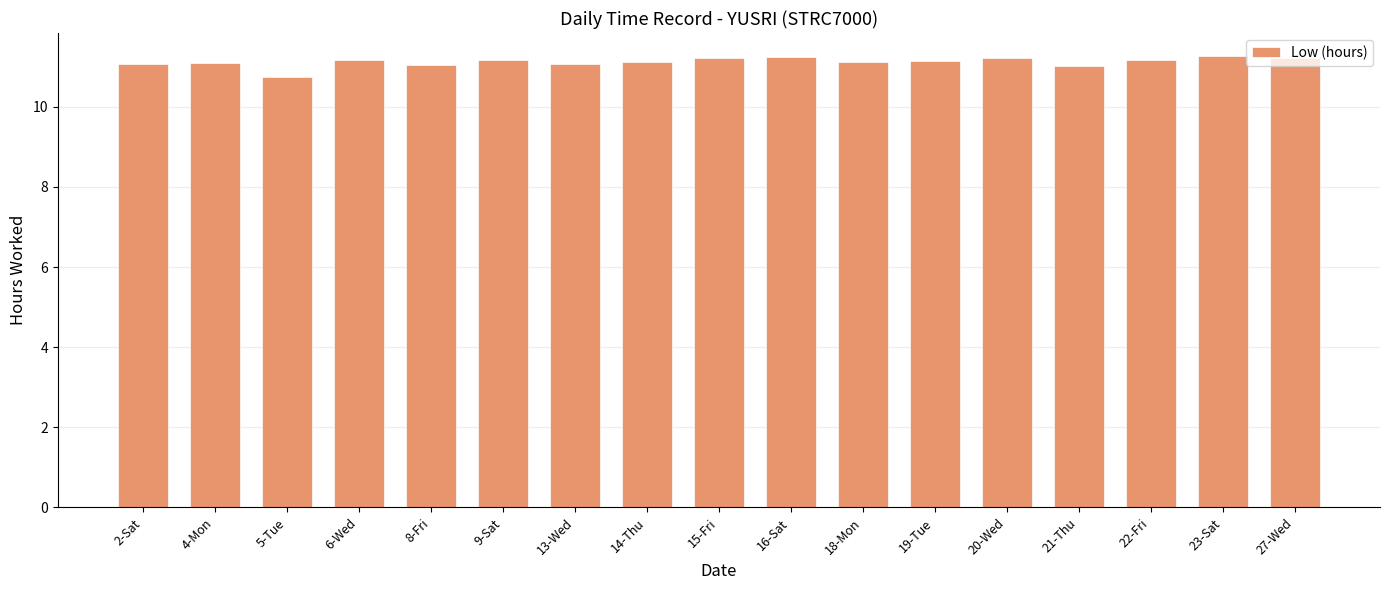

The chart shows a value of 11.2 at 15-Fri. True or false?

True